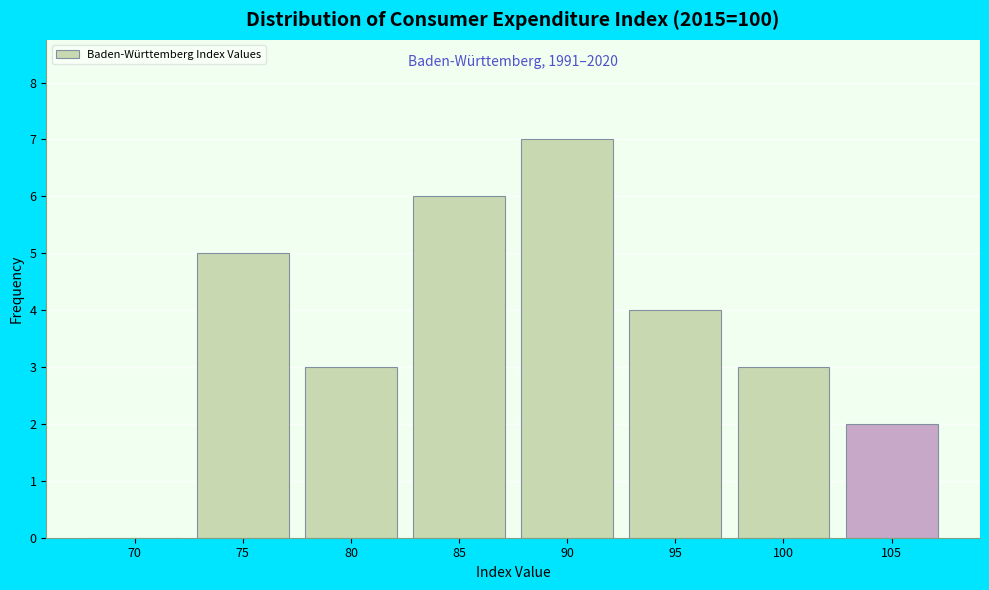

What is the sum of all values?

30